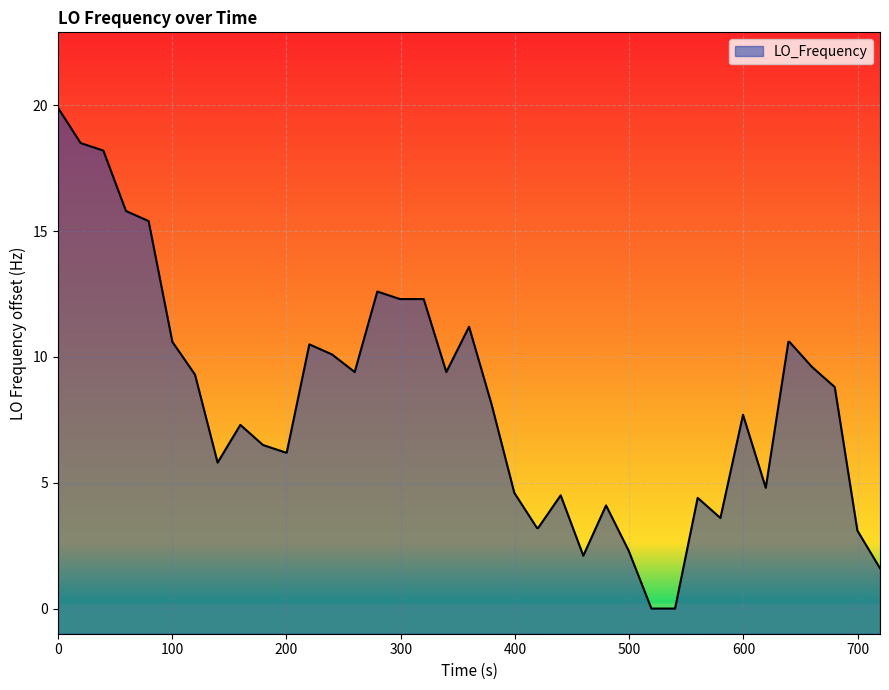

What is the difference between the maximum and minimum values?

19.9